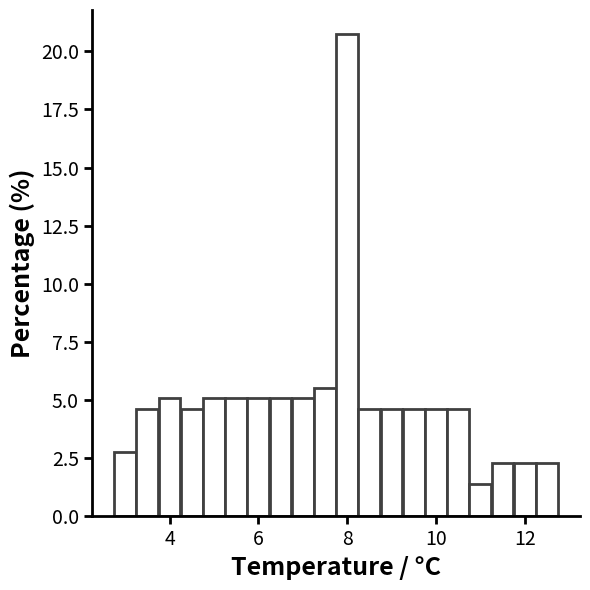

Around what value on the x-axis is the tallest bar? Give the approximate position of its centre, as read against the axis.

8.0